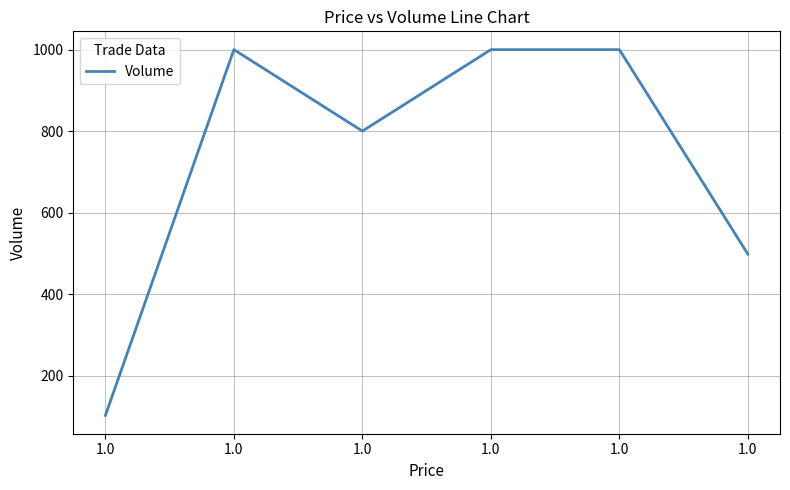

Reading left to right, transcribe all the data shown in this chart.

1.0=102	1.0=1000	1.0=800	1.0=1000	1.0=1000	1.0=498